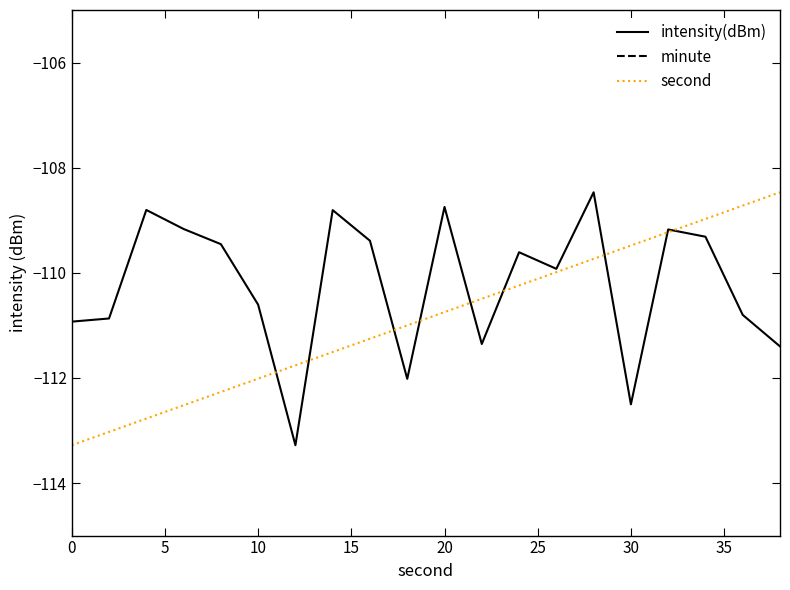

What is the maximum value for second?

-108.5